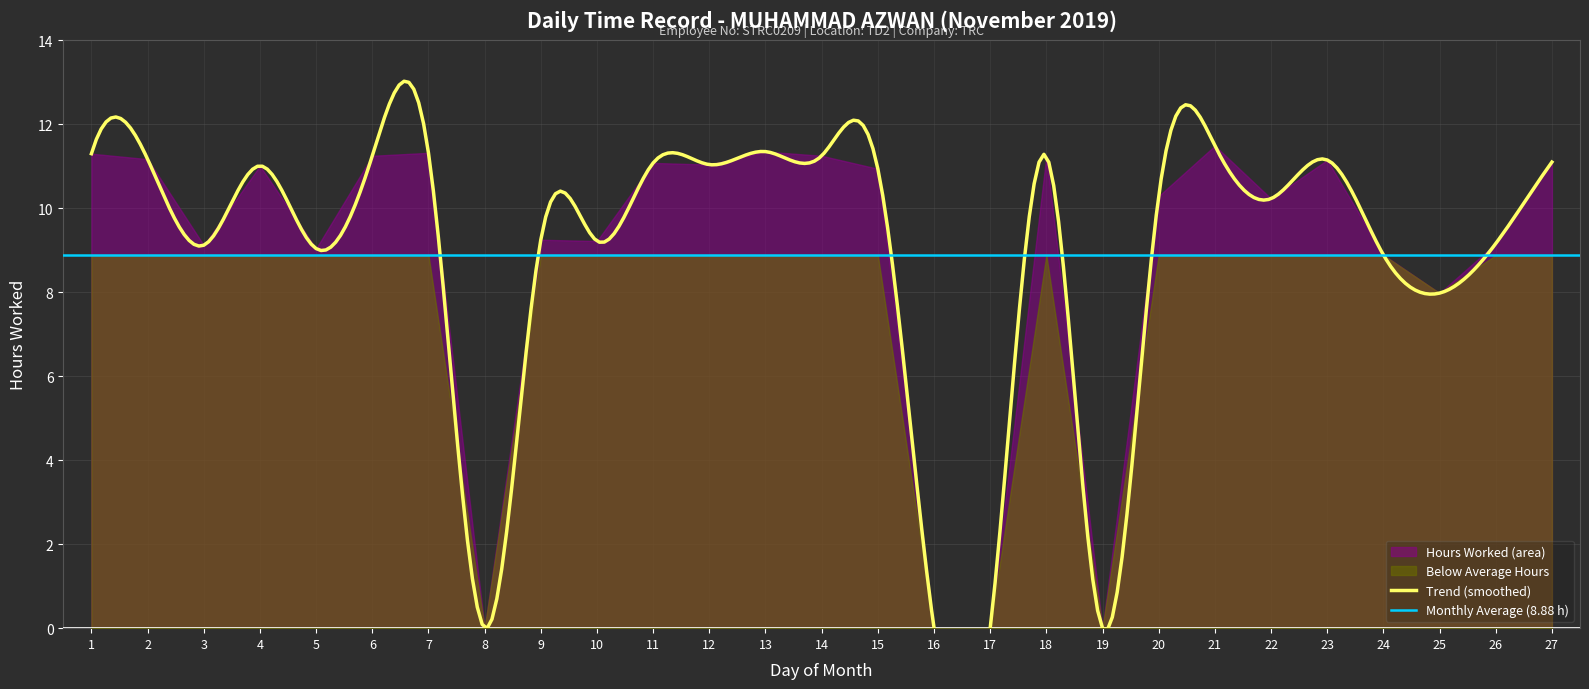

Where does the data first go above 10?

1